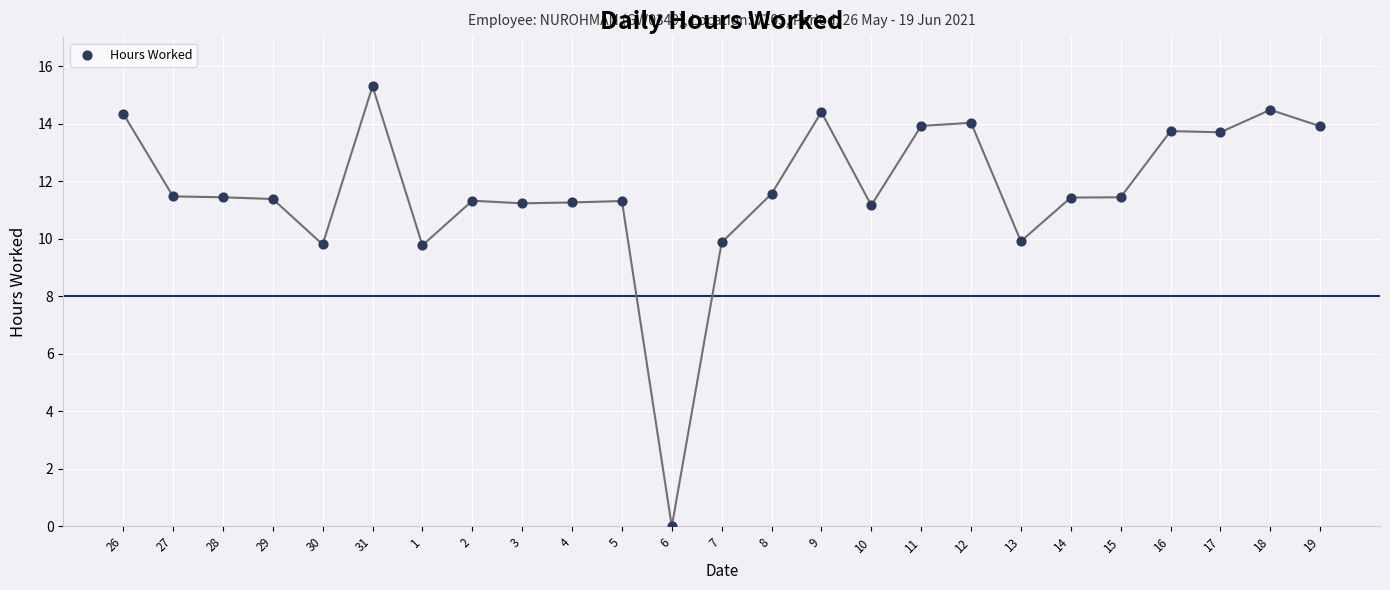

What is the range of Y values (max minus min)?

15.3